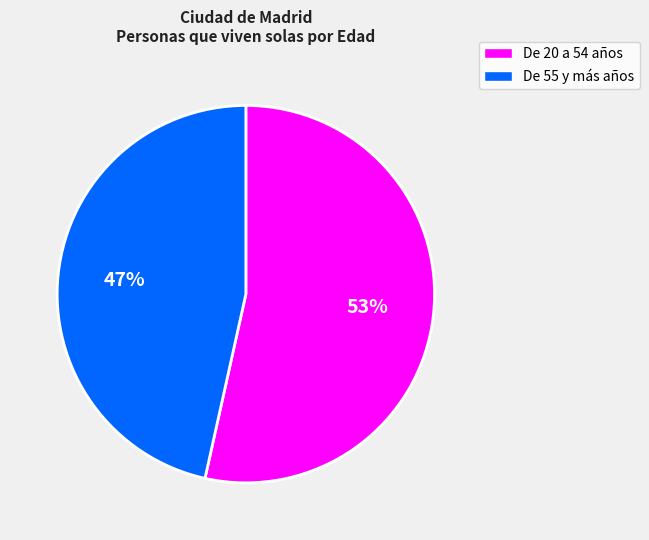

What is the ratio of the value at De 55 y más años to the value at De 20 a 54 años?

0.9